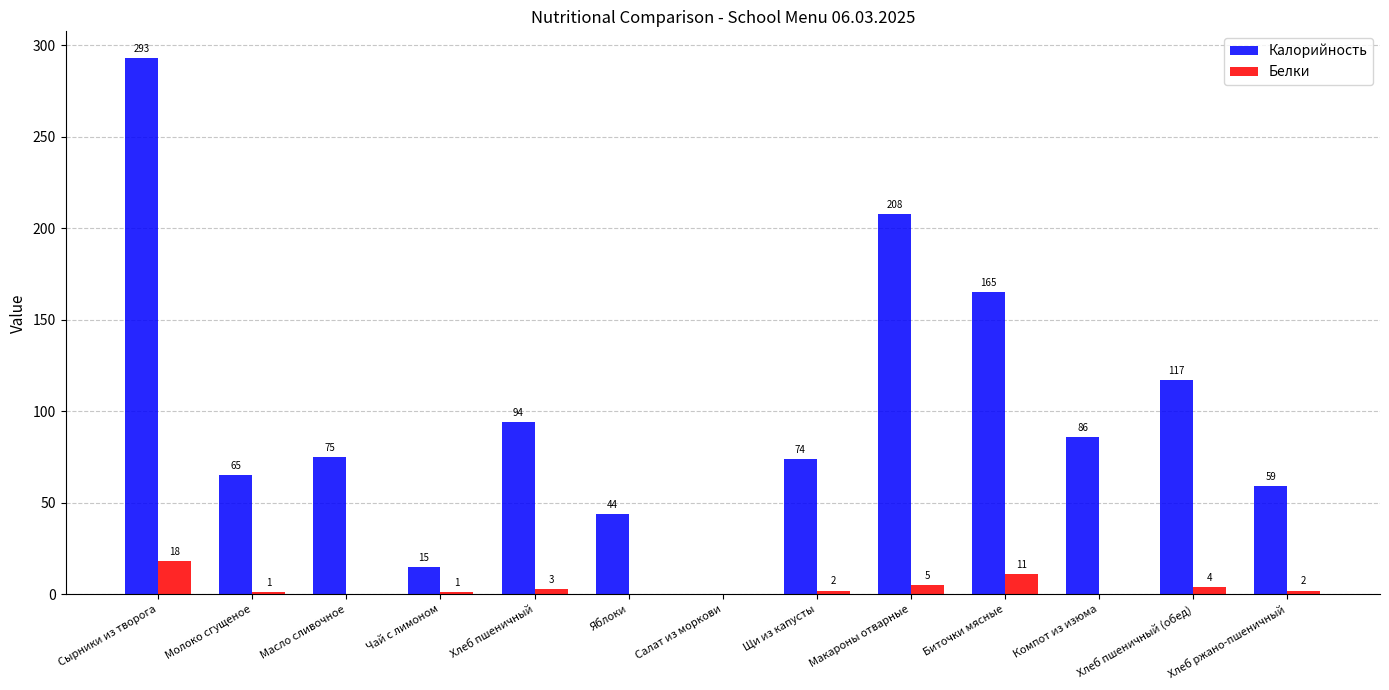

Which series changed the most between Биточки мясные and Хлеб ржано-пшеничный?

Калорийность